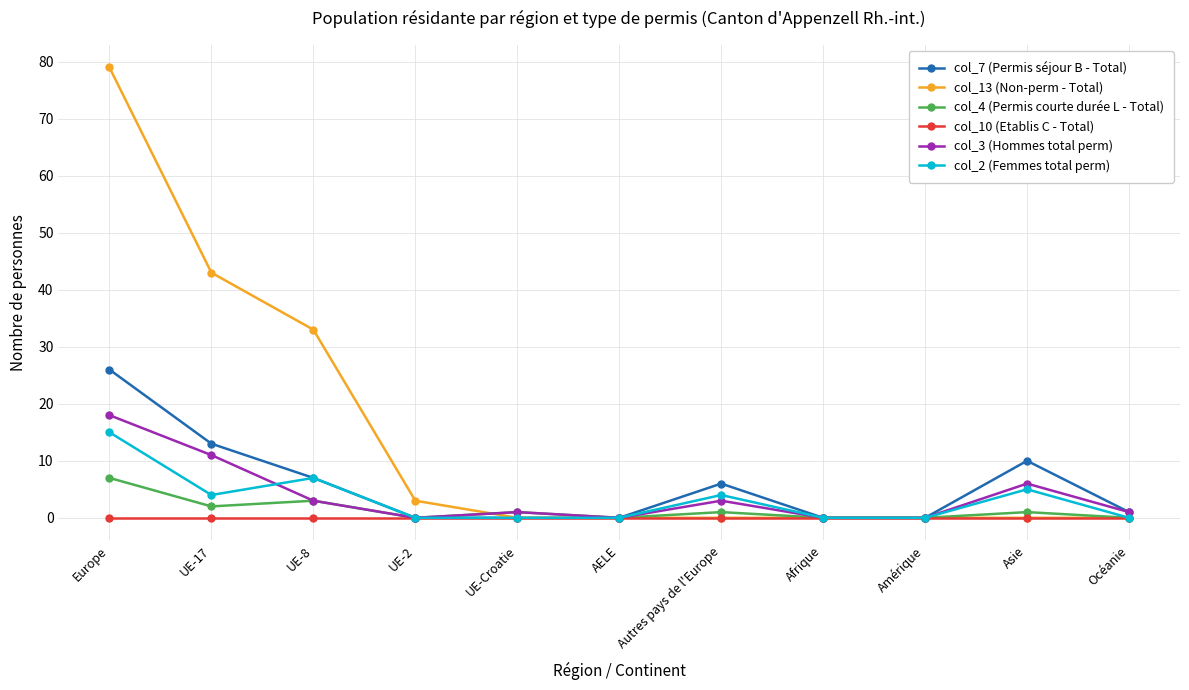

At which category does the chart reach its peak across all series?

Europe